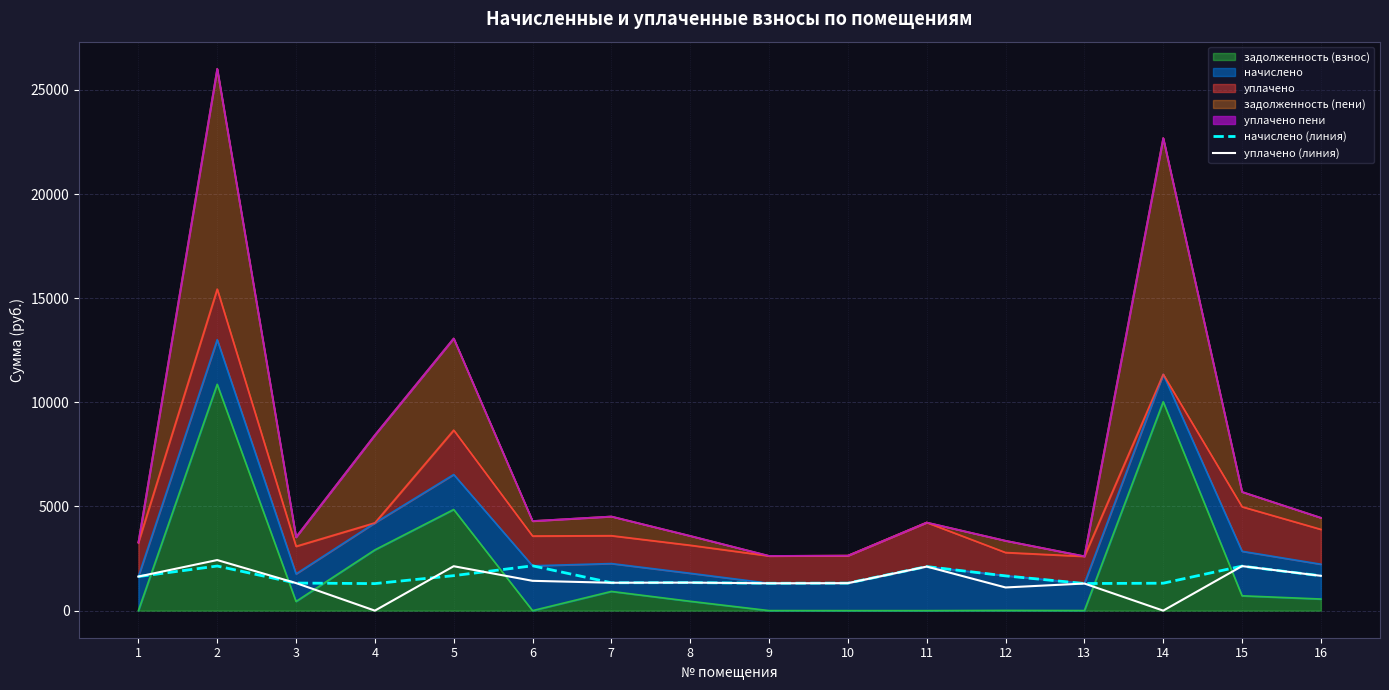

Which label corresponds to the largest value in the chart?

2